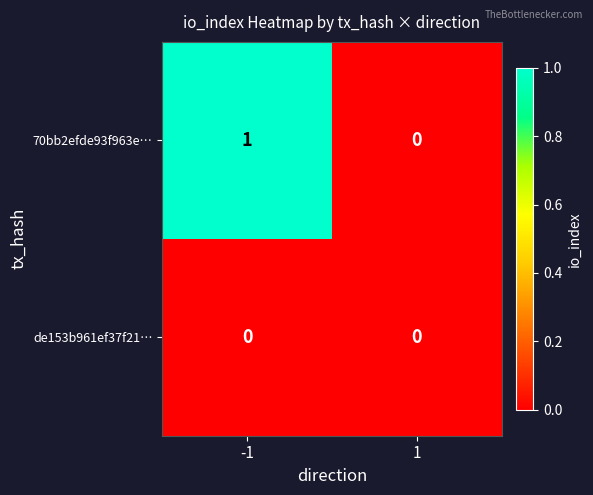

True or false: 70bb2efde93f963e… has a value of 0 at 1.

True